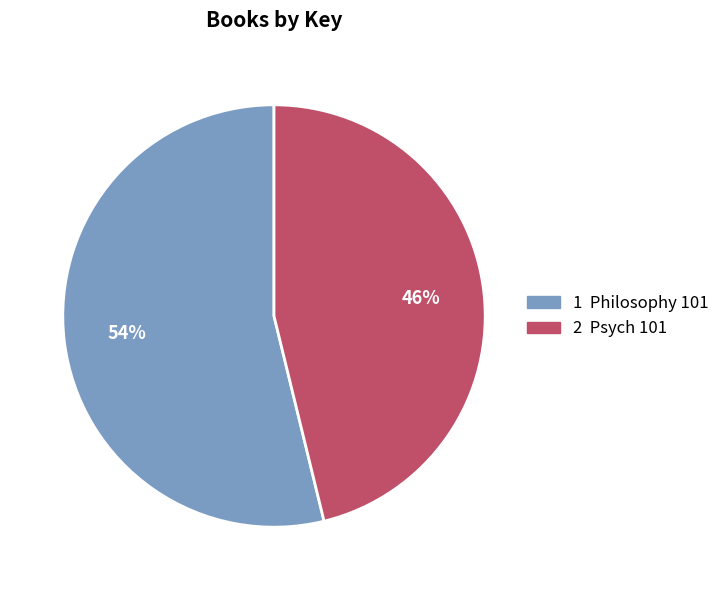

Is there a majority slice in this chart?

Yes